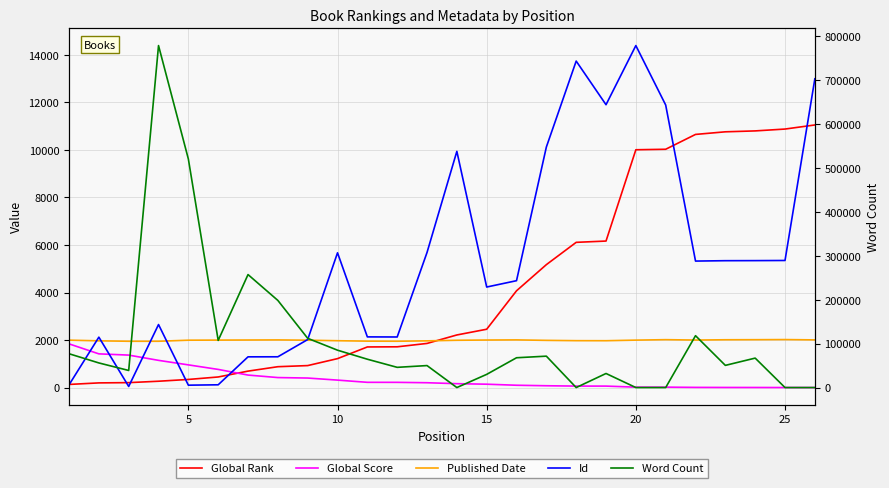

At how many categories does at least one series exceed 493991?

2